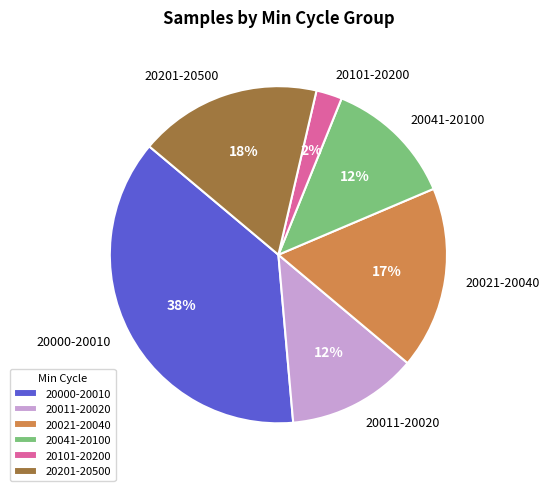

To the nearest percent, what percentage of the pie is 20041-20100?

12%